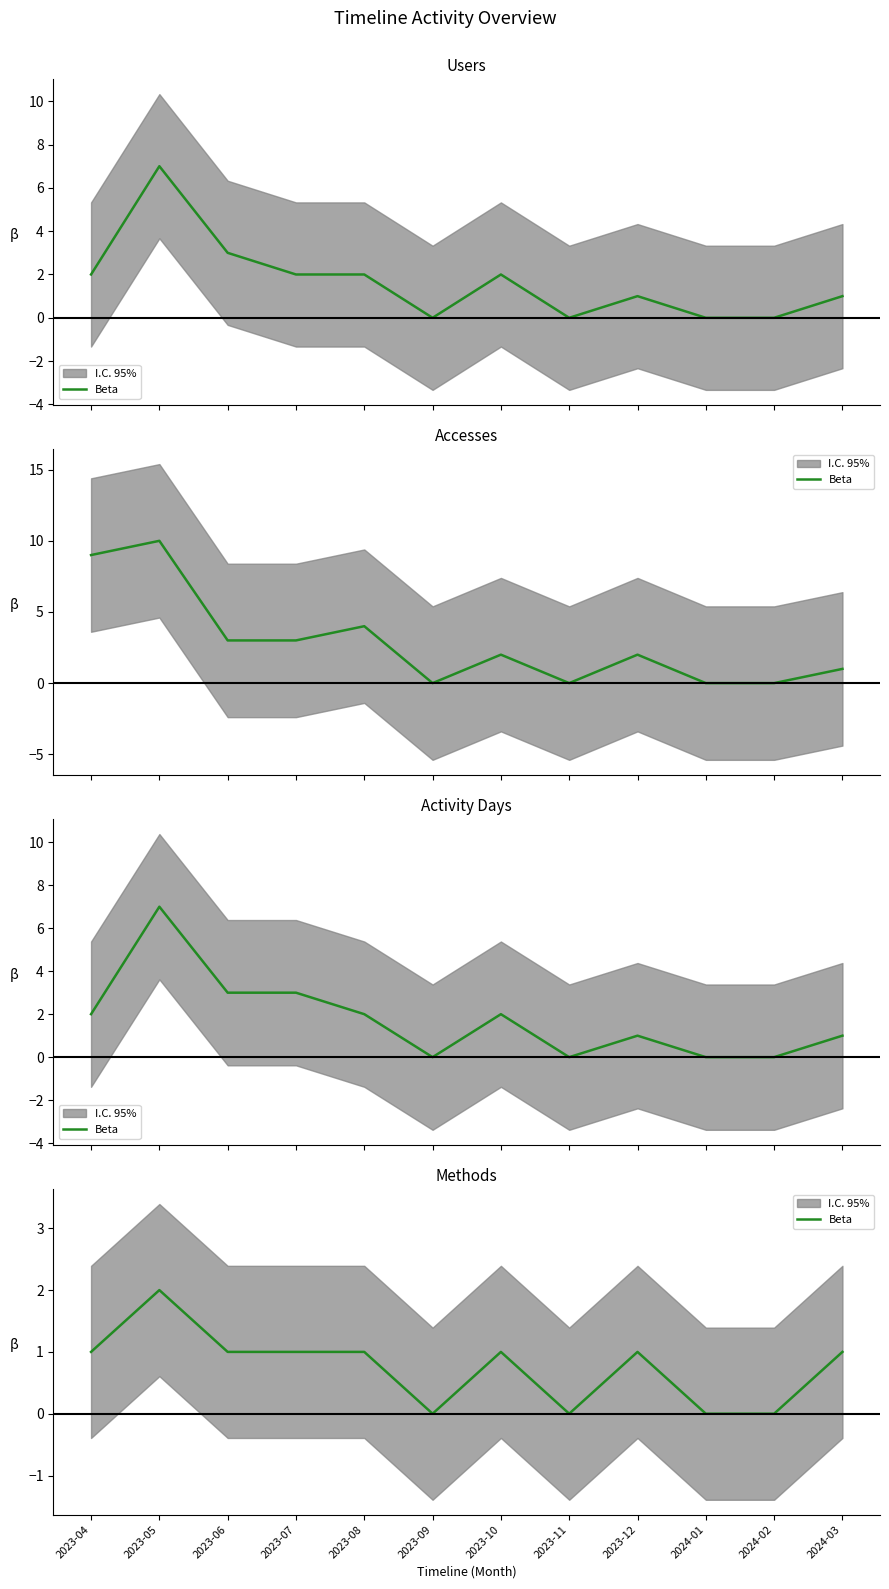

How many lines are shown in the chart?

1